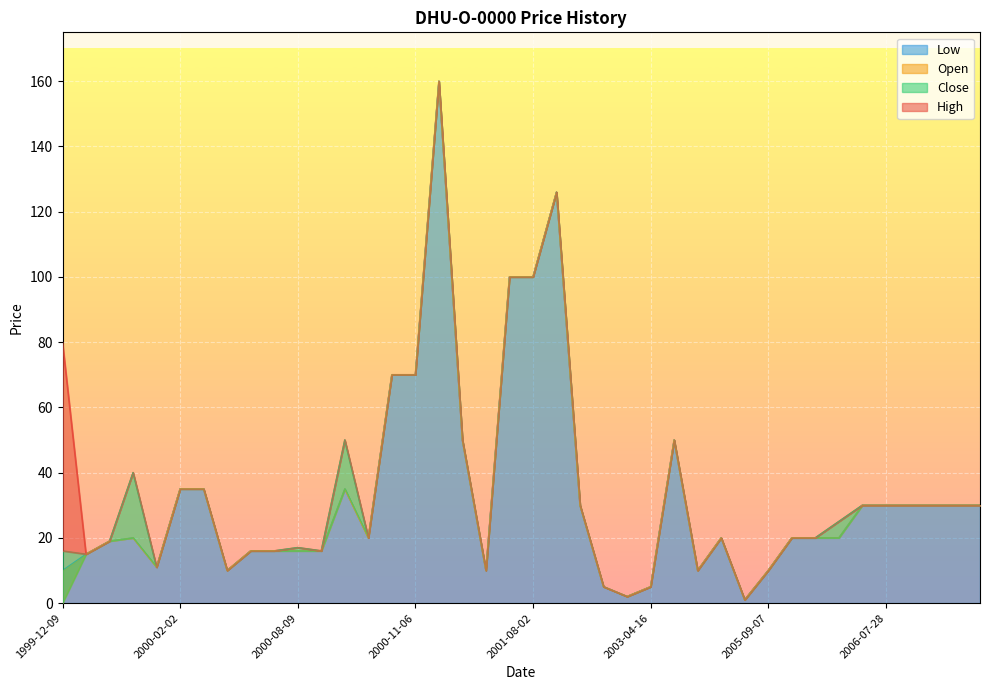

Reading left to right, extract all data points from this chart.

High: 1999-12-09=80	2000-01-04=15	2000-01-14=19	2000-01-17=40	2000-01-28=11	2000-02-02=35	2000-03-17=35	2000-03-21=10	2000-06-23=16	2000-08-02=16	2000-08-09=17	2000-08-17=16	2000-09-01=50	2000-10-20=20	2000-11-03=70	2000-11-06=70	2000-12-07=160	2000-12-20=50	2000-12-27=10	2001-04-24=100	2001-08-02=100	2001-09-07=126	2002-01-23=30	2002-07-10=5	2002-12-30=2	2003-04-16=5	2003-04-24=50	2003-06-09=10	2004-09-14=20	2005-05-05=1	2005-09-07=10	2005-10-03=20	2006-01-09=20	2006-04-27=25	2006-07-20=30	2006-07-28=30	2006-09-15=30	2006-11-01=30	2007-01-10=30	2007-01-29=30
Close: 1999-12-09=16	2000-01-04=15	2000-01-14=19	2000-01-17=40	2000-01-28=11	2000-02-02=35	2000-03-17=35	2000-03-21=10	2000-06-23=16	2000-08-02=16	2000-08-09=17	2000-08-17=16	2000-09-01=50	2000-10-20=20	2000-11-03=70	2000-11-06=70	2000-12-07=160	2000-12-20=50	2000-12-27=10	2001-04-24=100	2001-08-02=100	2001-09-07=126	2002-01-23=30	2002-07-10=5	2002-12-30=2	2003-04-16=5	2003-04-24=50	2003-06-09=10	2004-09-14=20	2005-05-05=1	2005-09-07=10	2005-10-03=20	2006-01-09=20	2006-04-27=25	2006-07-20=30	2006-07-28=30	2006-09-15=30	2006-11-01=30	2007-01-10=30	2007-01-29=30
Low: 1999-12-09=10	2000-01-04=15	2000-01-14=19	2000-01-17=20	2000-01-28=11	2000-02-02=35	2000-03-17=35	2000-03-21=10	2000-06-23=16	2000-08-02=16	2000-08-09=16	2000-08-17=16	2000-09-01=35	2000-10-20=20	2000-11-03=70	2000-11-06=70	2000-12-07=160	2000-12-20=50	2000-12-27=10	2001-04-24=100	2001-08-02=100	2001-09-07=126	2002-01-23=30	2002-07-10=5	2002-12-30=2	2003-04-16=5	2003-04-24=50	2003-06-09=10	2004-09-14=20	2005-05-05=1	2005-09-07=10	2005-10-03=20	2006-01-09=20	2006-04-27=20	2006-07-20=30	2006-07-28=30	2006-09-15=30	2006-11-01=30	2007-01-10=30	2007-01-29=30
Open: 1999-12-09=0	2000-01-04=15	2000-01-14=19	2000-01-17=20	2000-01-28=11	2000-02-02=35	2000-03-17=35	2000-03-21=10	2000-06-23=16	2000-08-02=16	2000-08-09=16	2000-08-17=16	2000-09-01=35	2000-10-20=20	2000-11-03=70	2000-11-06=70	2000-12-07=160	2000-12-20=50	2000-12-27=10	2001-04-24=100	2001-08-02=100	2001-09-07=126	2002-01-23=30	2002-07-10=5	2002-12-30=2	2003-04-16=5	2003-04-24=50	2003-06-09=10	2004-09-14=20	2005-05-05=1	2005-09-07=10	2005-10-03=20	2006-01-09=20	2006-04-27=20	2006-07-20=30	2006-07-28=30	2006-09-15=30	2006-11-01=30	2007-01-10=30	2007-01-29=30